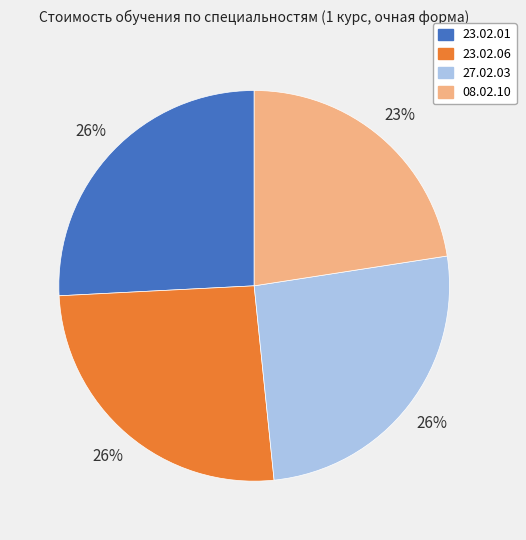

How many segments does this pie chart have?

4